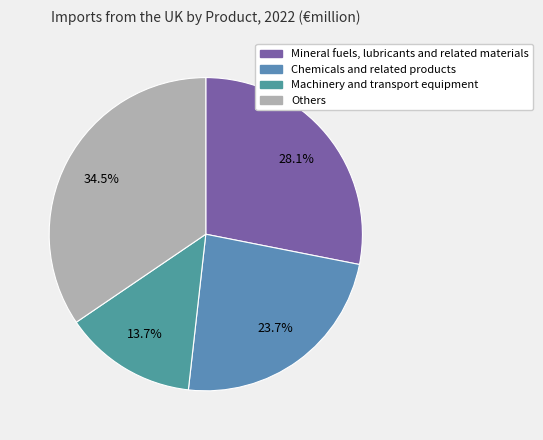

How many segments does this pie chart have?

4